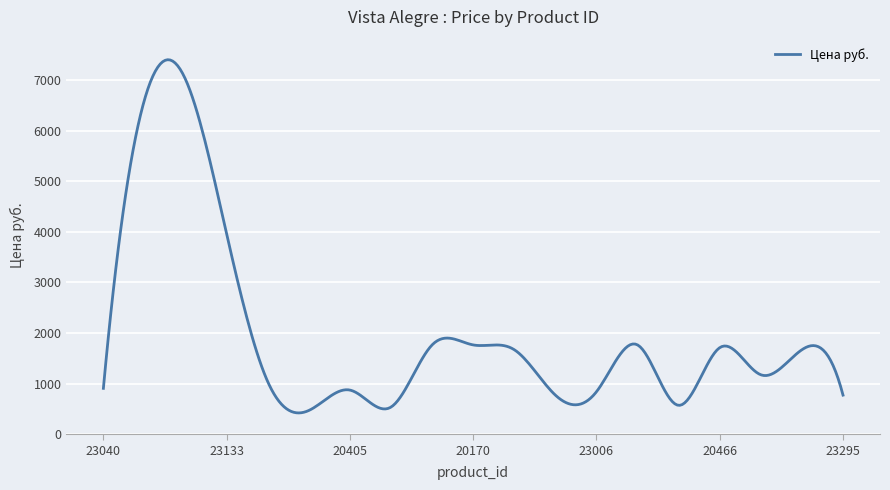

What is the smallest value displayed?

421.3